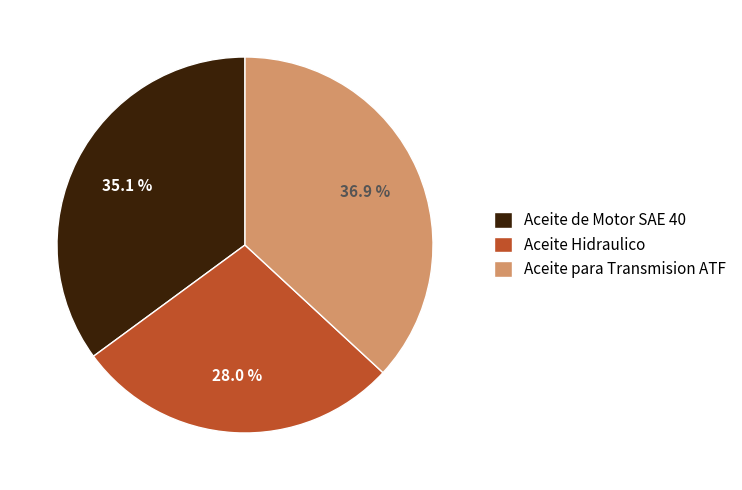

To the nearest percent, what portion does Aceite para Transmision ATF represent?

37%